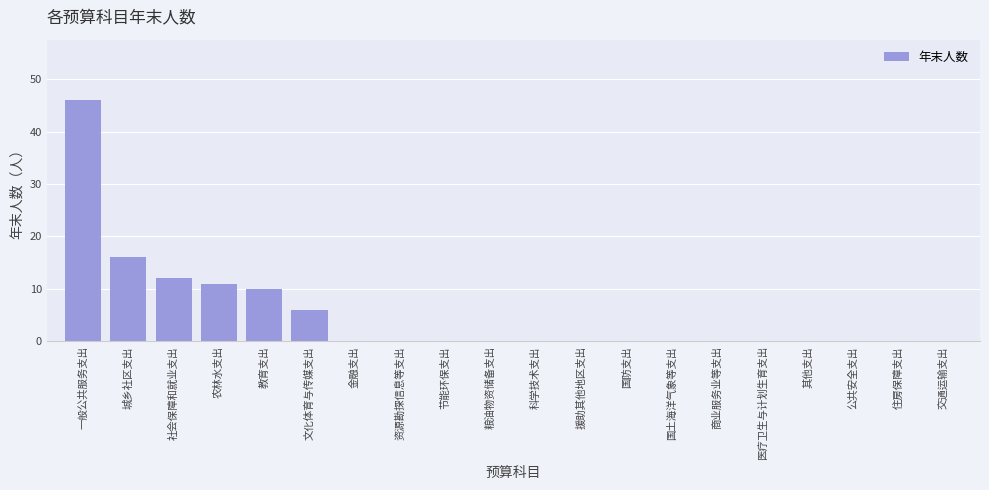

How many categories are shown in the chart?

20